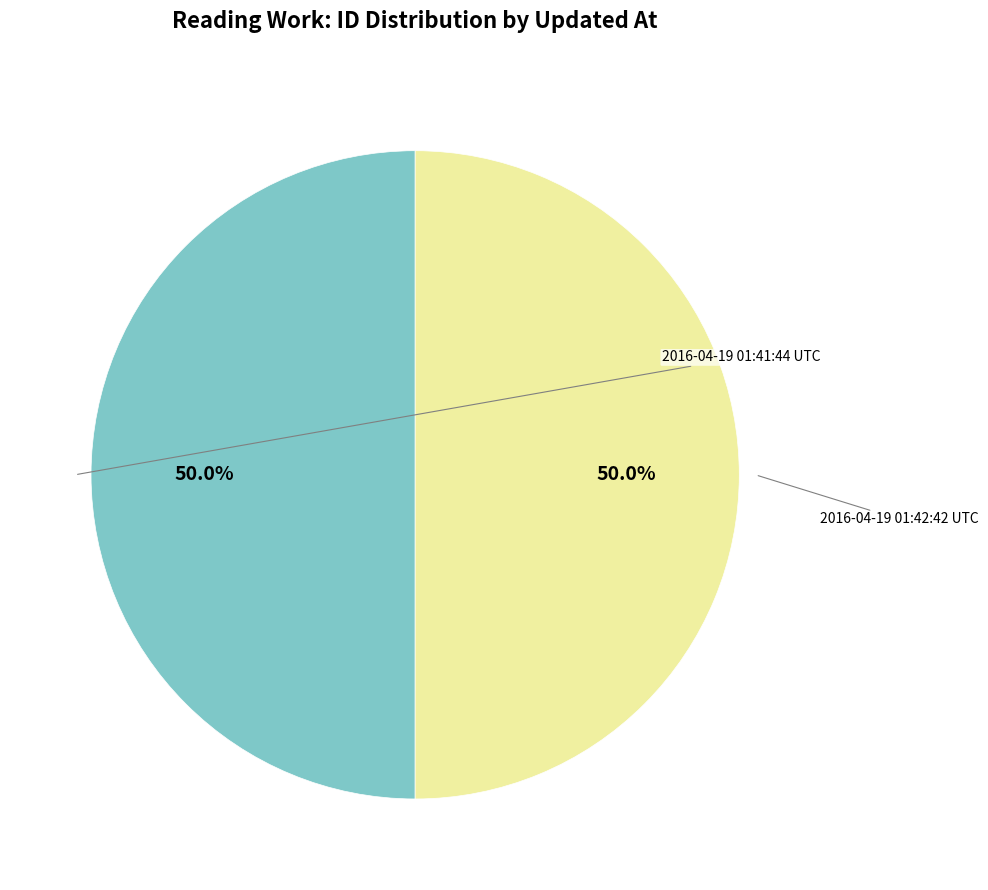

What percentage is NOT represented by 2016-04-19 01:42:42 UTC?

50.0%